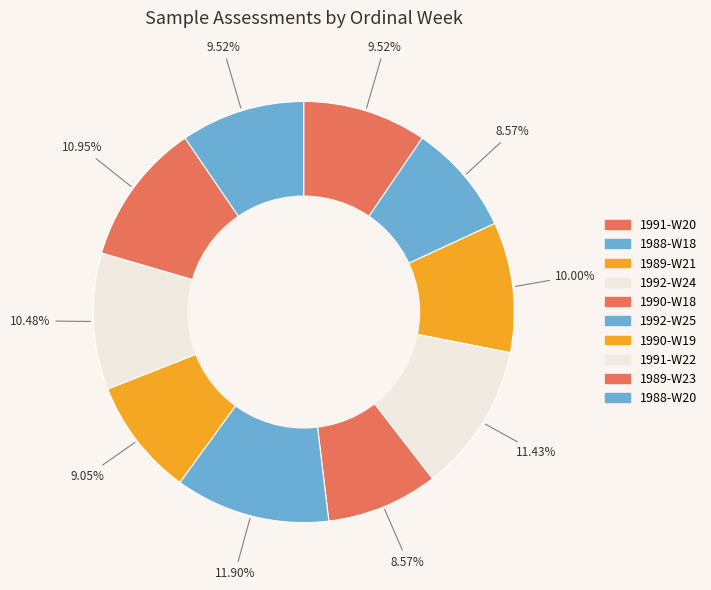

How many slices are in this pie chart?

10